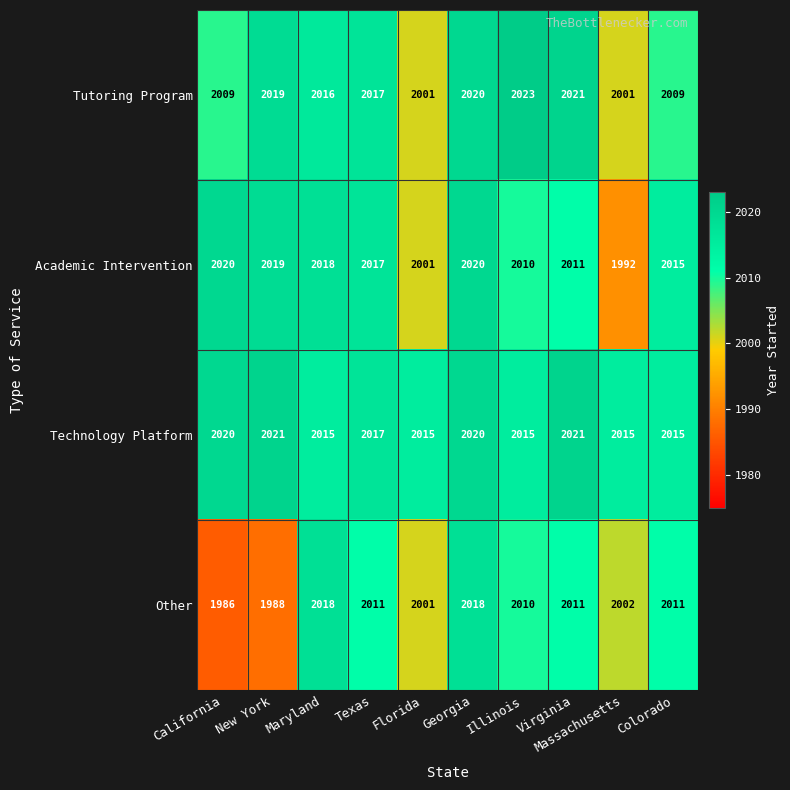

What is the maximum value shown in the chart?

2023